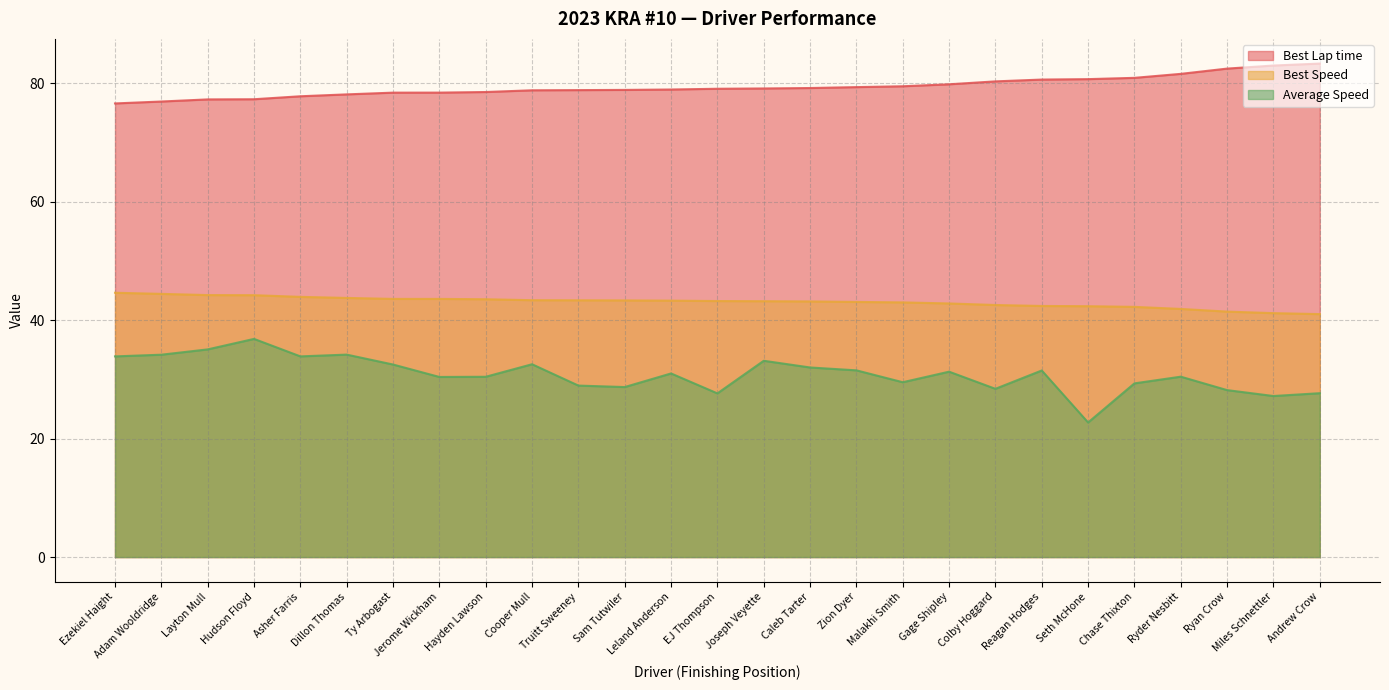

True or false: Best Speed and Average Speed cross at least once.

False